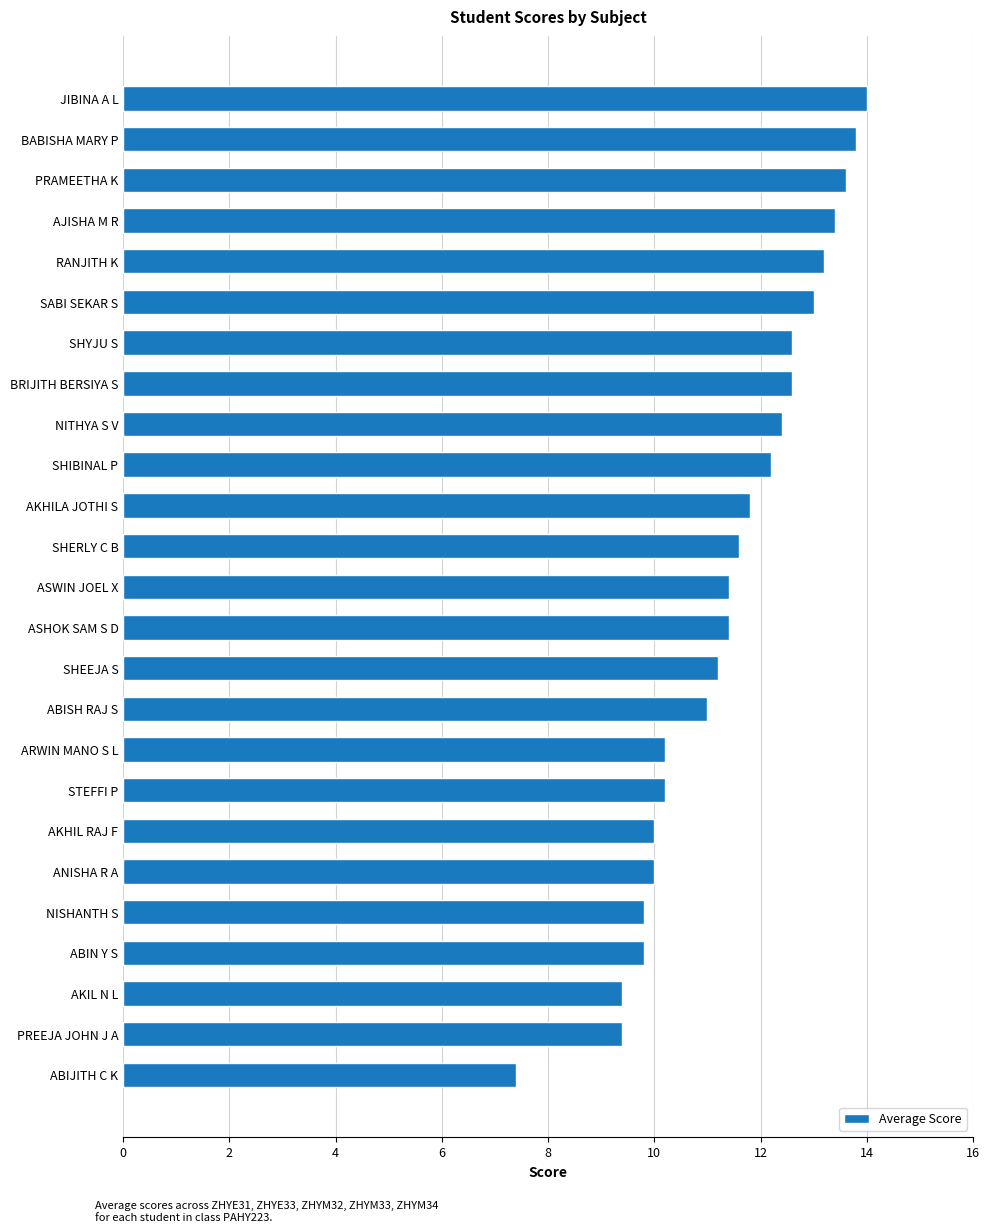

Between JIBINA A L and NITHYA S V, which is larger?

JIBINA A L